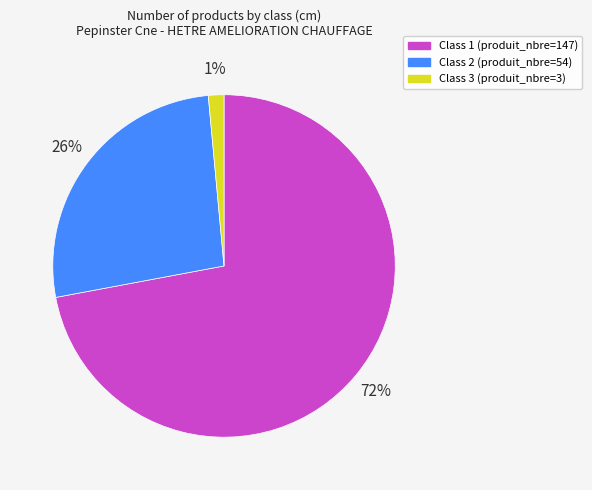

Is there a majority slice in this chart?

Yes